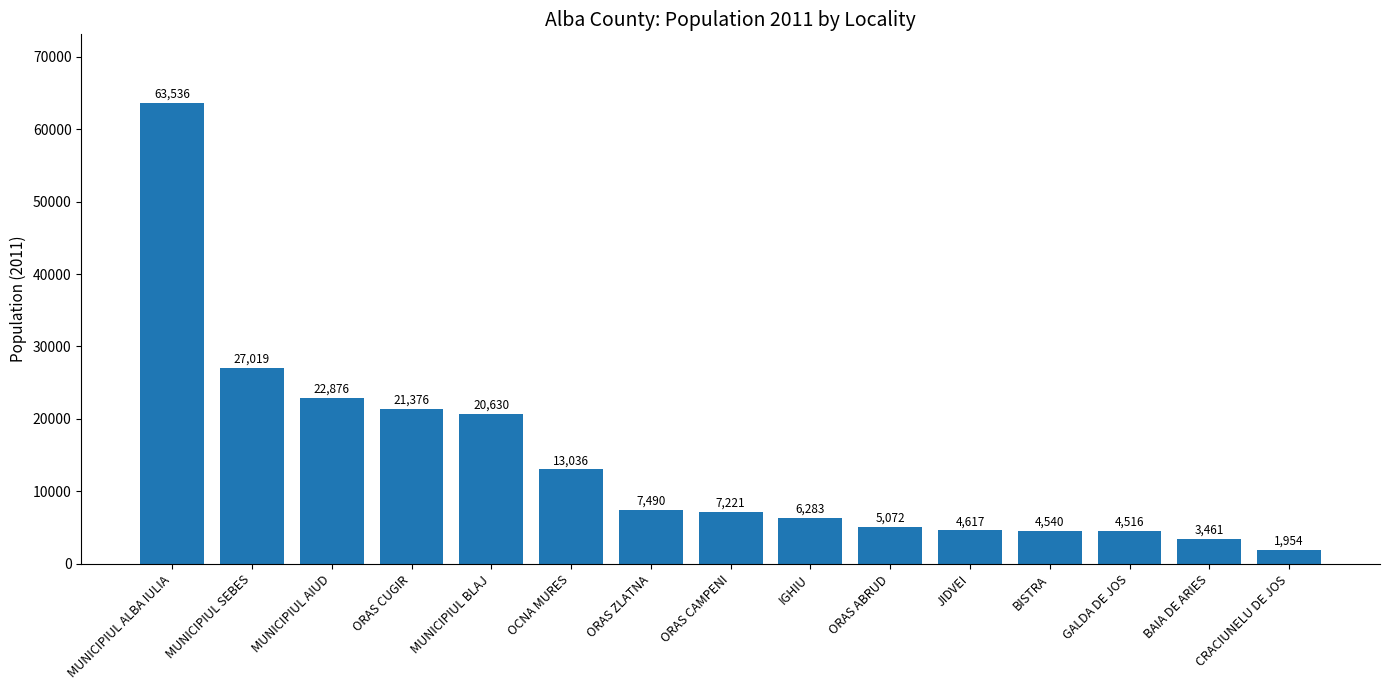

What is the sum of the values at ORAS CUGIR and ORAS CAMPENI?

28597